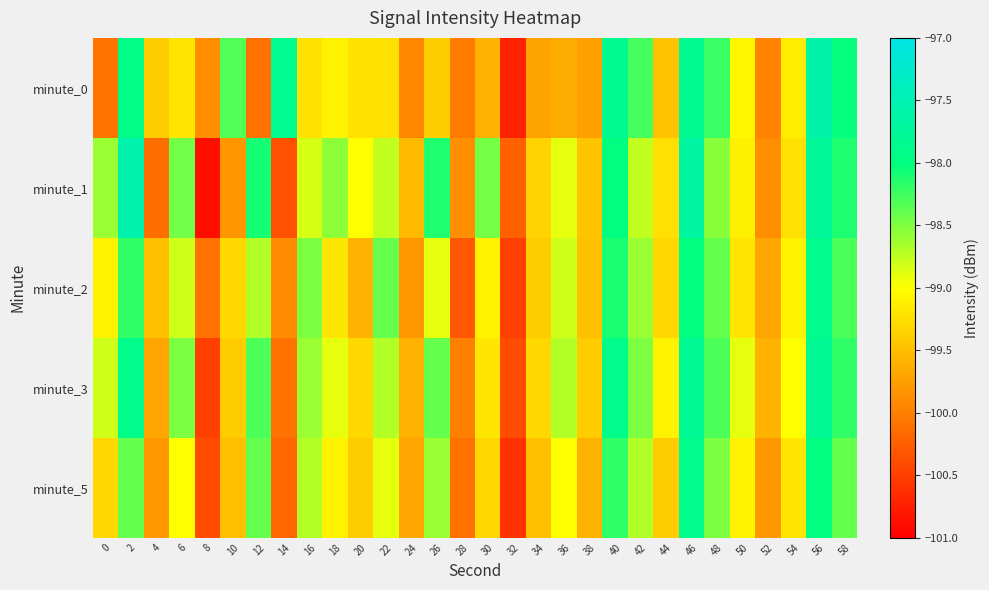

At which category is the sum across all series the highest?

56